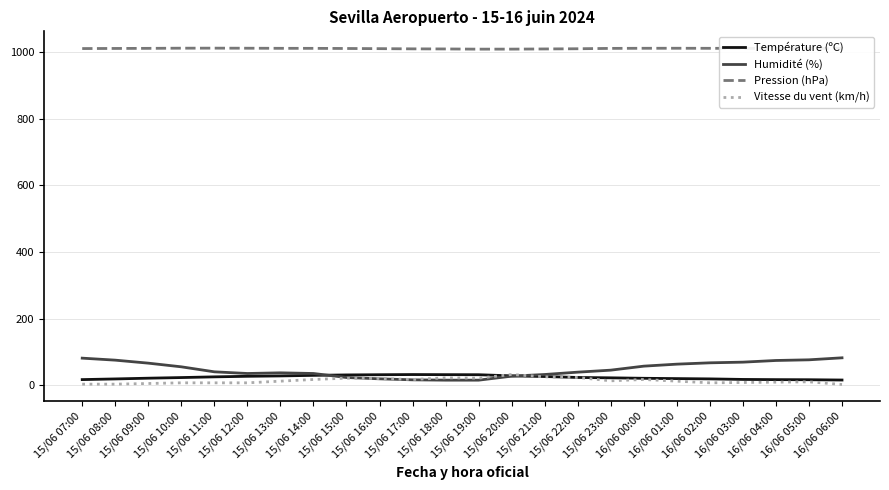

True or false: Humidité (%) and Pression (hPa) intersect in this chart.

False